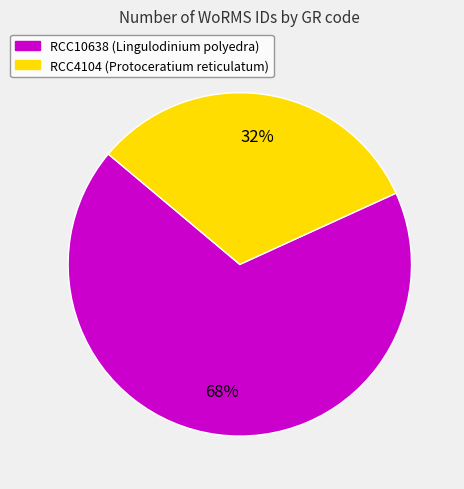

To the nearest percent, what percentage of the pie is RCC4104 (Protoceratium reticulatum)?

32%